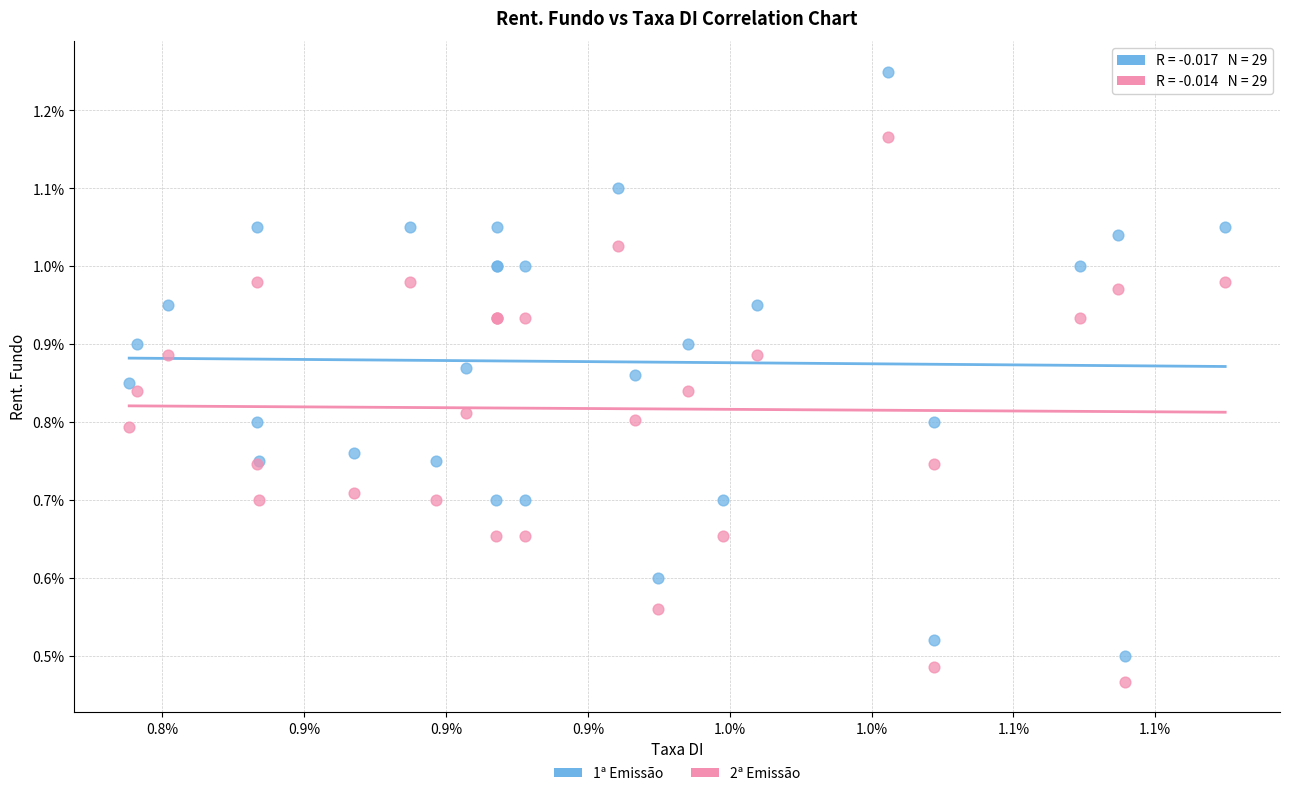

What are all the series names shown in the legend?

1ª Emissão, 2ª Emissão